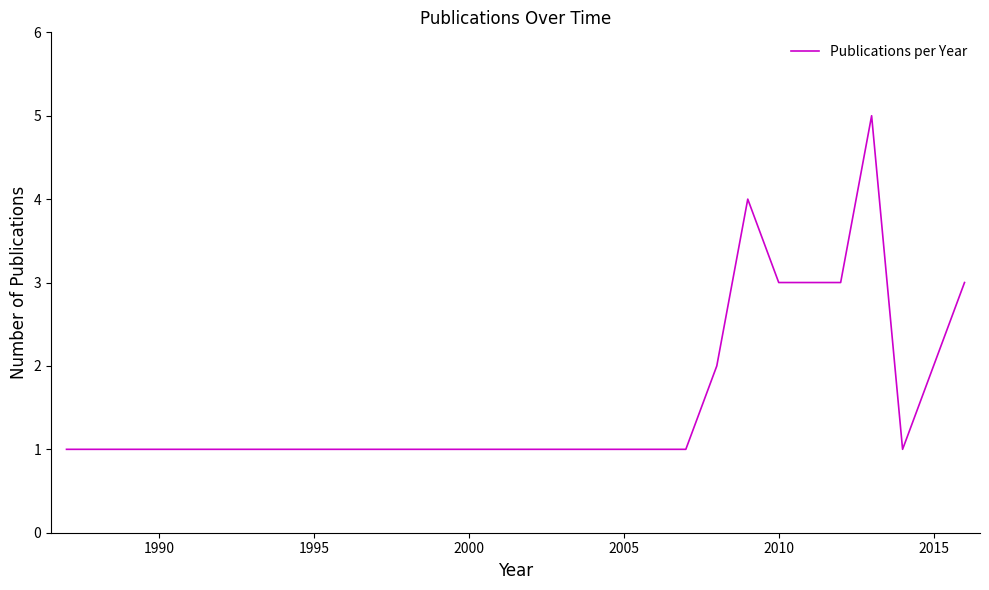

What is the average value?

2